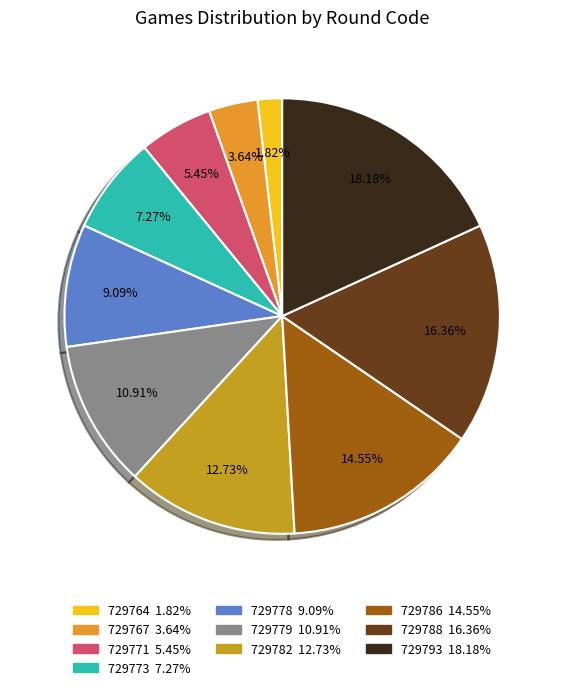

Is 729788 the majority of the pie?

No